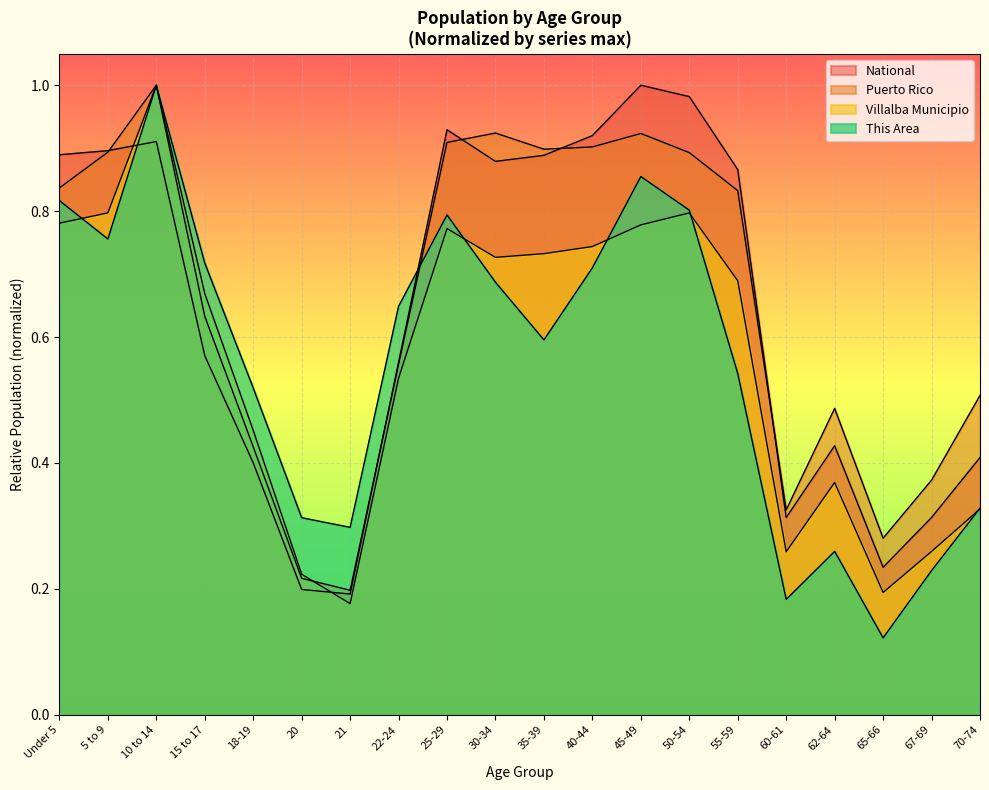

Reading left to right, list all the values displayed in this chart.

This Area: Under 5=0.8	5 to 9=0.8	10 to 14=1.0	15 to 17=0.7	18-19=0.5	20=0.3	21=0.3	22-24=0.6	25-29=0.8	30-34=0.7	35-39=0.6	40-44=0.7	45-49=0.9	50-54=0.8	55-59=0.5	60-61=0.2	62-64=0.3	65-66=0.1	67-69=0.2	70-74=0.3
Villalba Municipio: Under 5=0.8	5 to 9=0.8	10 to 14=1.0	15 to 17=0.7	18-19=0.5	20=0.2	21=0.2	22-24=0.5	25-29=0.8	30-34=0.7	35-39=0.7	40-44=0.7	45-49=0.8	50-54=0.8	55-59=0.7	60-61=0.3	62-64=0.4	65-66=0.2	67-69=0.3	70-74=0.3
Puerto Rico: Under 5=0.8	5 to 9=0.9	10 to 14=1.0	15 to 17=0.6	18-19=0.4	20=0.2	21=0.2	22-24=0.6	25-29=0.9	30-34=0.9	35-39=0.9	40-44=0.9	45-49=0.9	50-54=0.9	55-59=0.8	60-61=0.3	62-64=0.5	65-66=0.3	67-69=0.4	70-74=0.5
National: Under 5=0.9	5 to 9=0.9	10 to 14=0.9	15 to 17=0.6	18-19=0.4	20=0.2	21=0.2	22-24=0.6	25-29=0.9	30-34=0.9	35-39=0.9	40-44=0.9	45-49=1.0	50-54=1.0	55-59=0.9	60-61=0.3	62-64=0.4	65-66=0.2	67-69=0.3	70-74=0.4